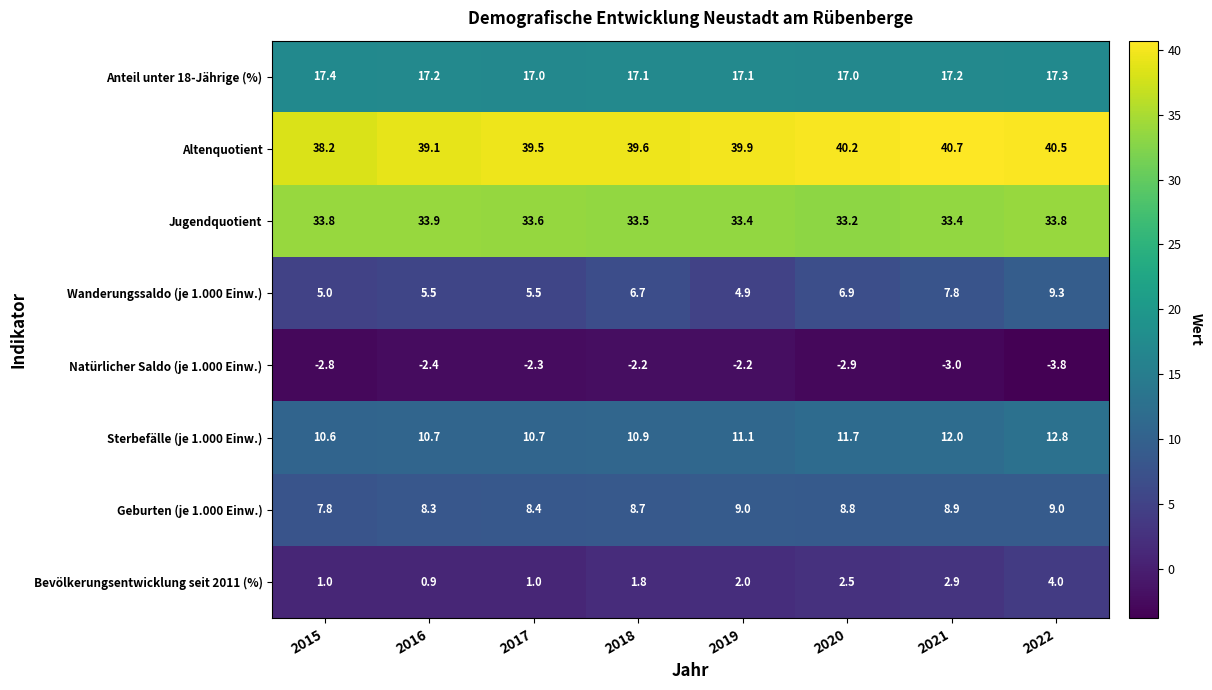

At which label is Natürlicher Saldo (je 1.000 Einw.) closest to -3?

2021